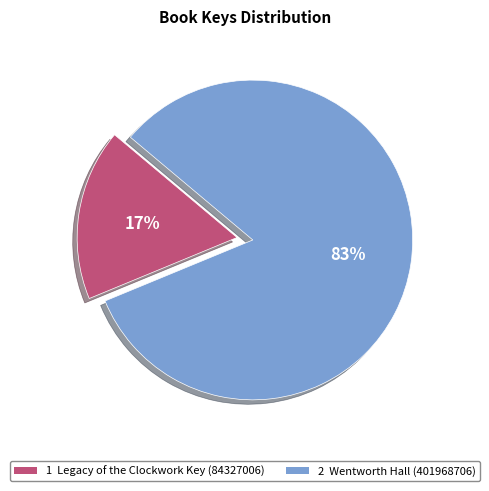

Is the sum of 1 Legacy of the Clockwork Key (84327006) and 2 Wentworth Hall (401968706) greater than half?

Yes